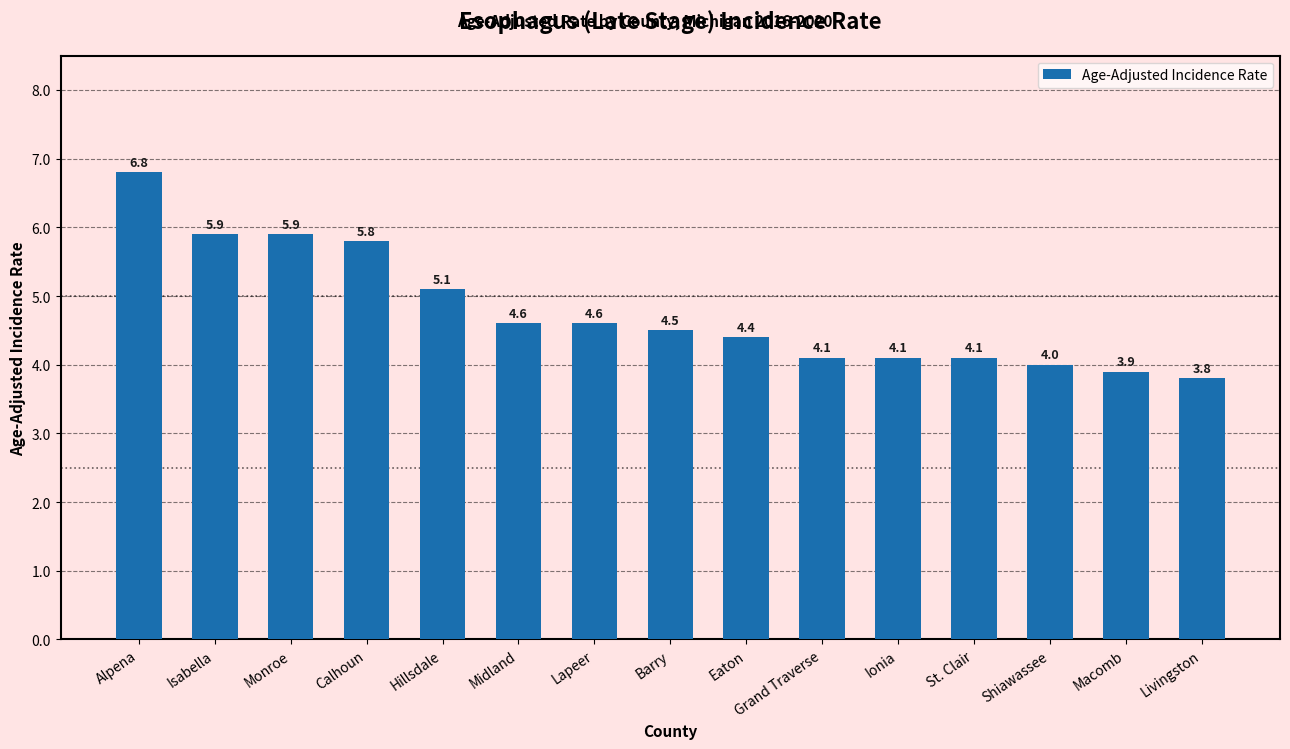

Reading right to left, extract all data points from this chart.

Livingston=3.8	Macomb=3.9	Shiawassee=4.0	St. Clair=4.1	Ionia=4.1	Grand Traverse=4.1	Eaton=4.4	Barry=4.5	Lapeer=4.6	Midland=4.6	Hillsdale=5.1	Calhoun=5.8	Monroe=5.9	Isabella=5.9	Alpena=6.8